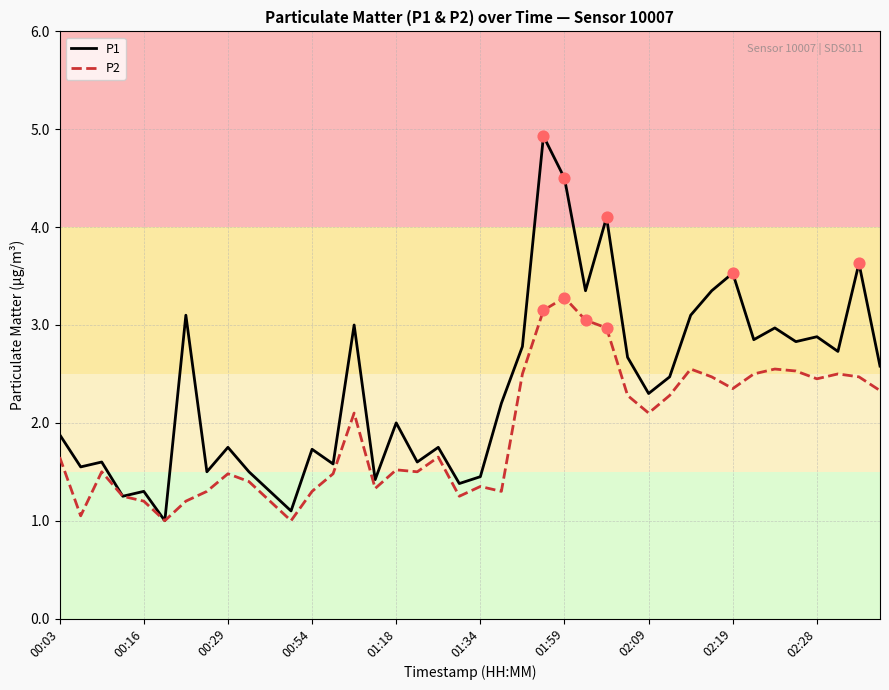

Which series has the largest range (max minus min)?

P1